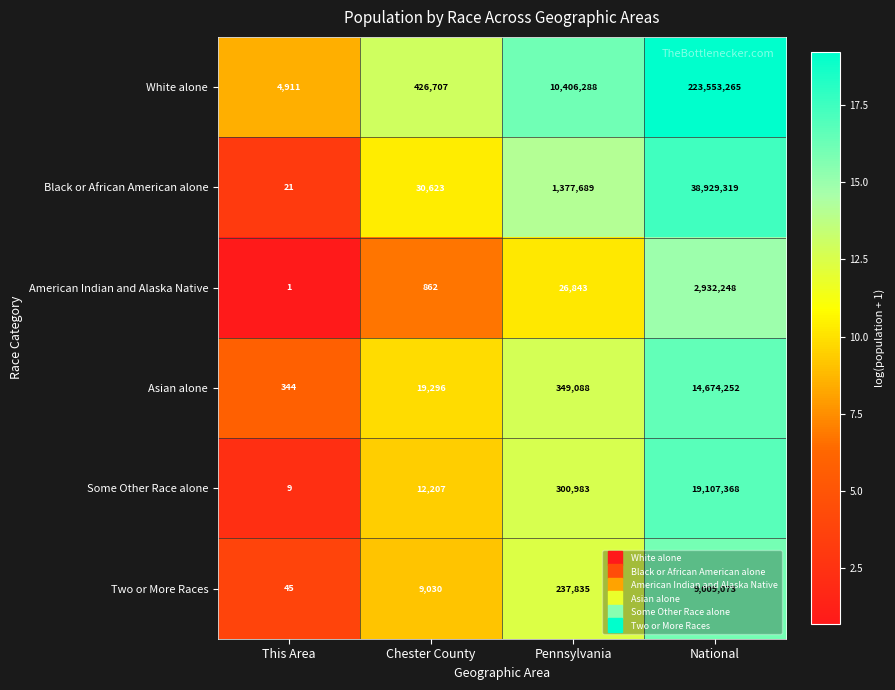

What is the difference between the maximum and minimum values in the White alone series?

223548354